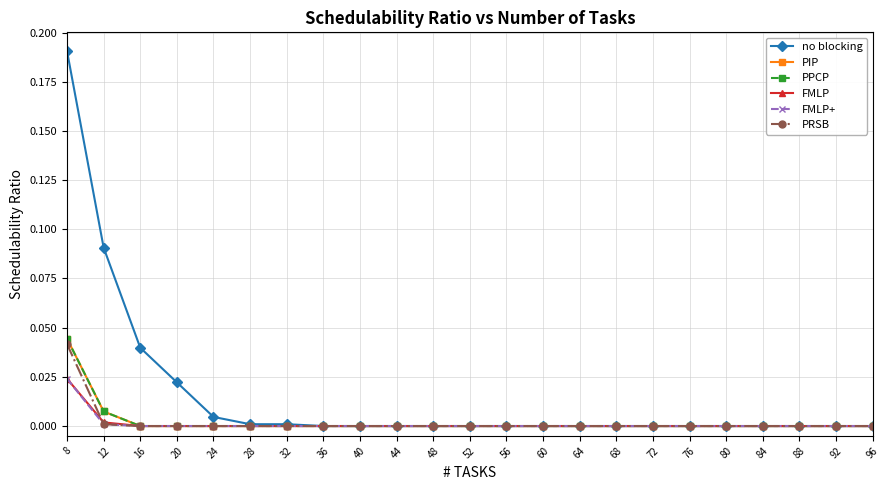

Is this an area chart (filled region under the line)?

No